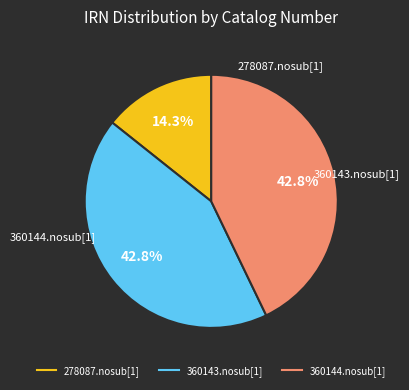

To the nearest percent, what is the combined percentage of 278087.nosub[1] and 360144.nosub[1]?

57%